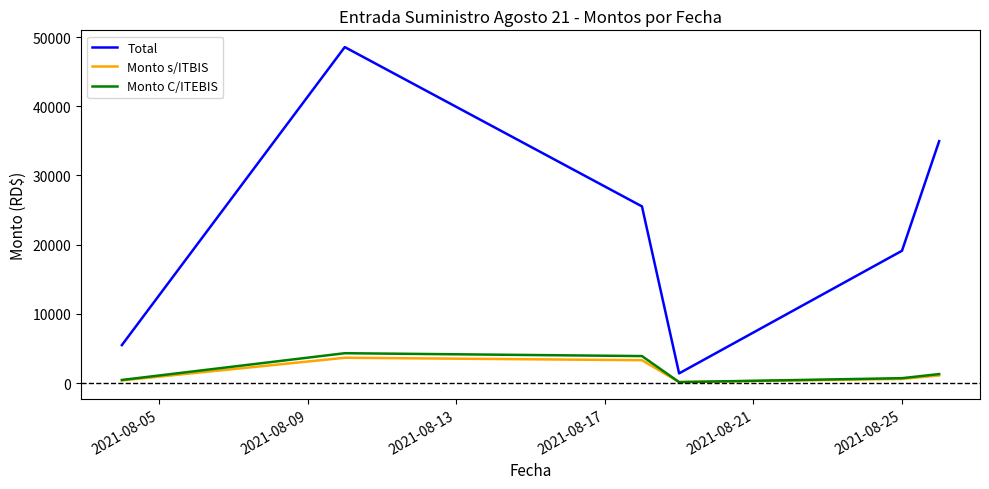

True or false: Total and Monto C/ITEBIS intersect in this chart.

False